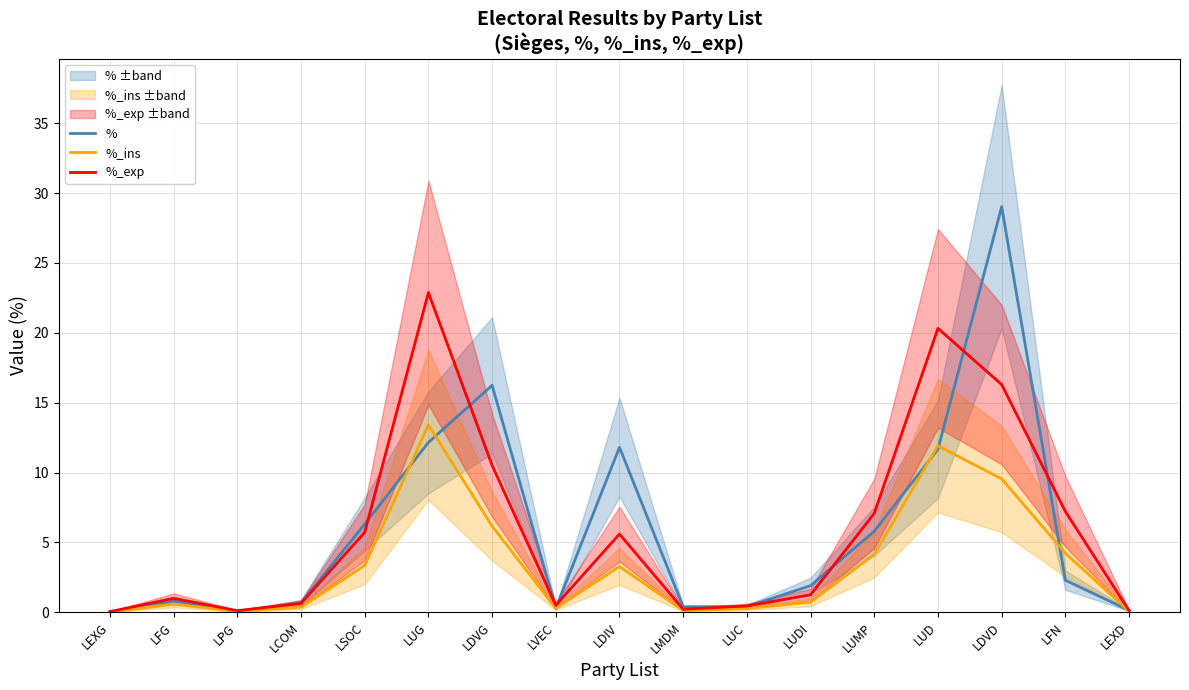

The value of %_exp at LSOC is 5.7. True or false?

True